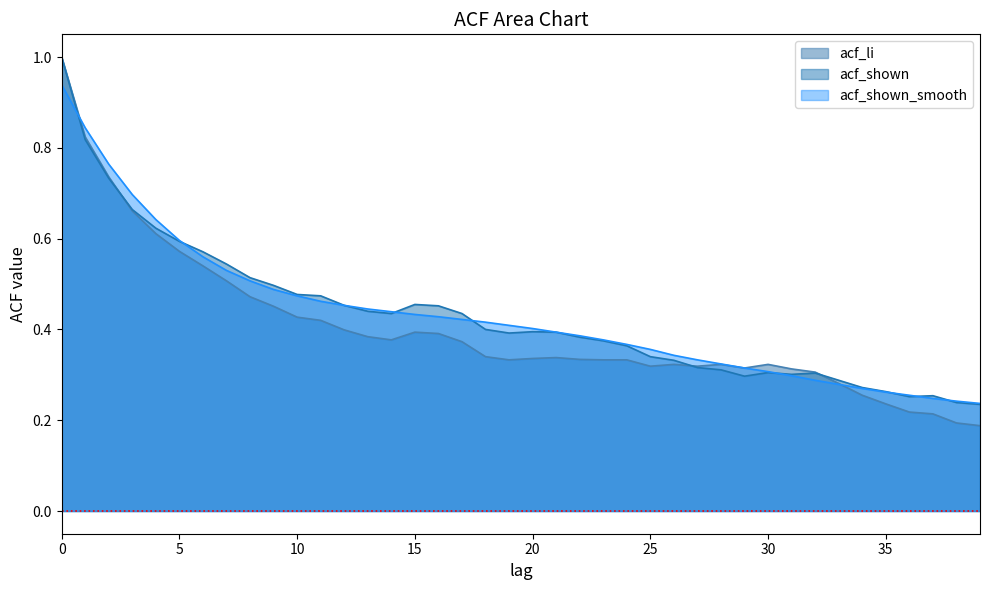

Reading right to left, list all the values displayed in this chart.

acf_li: 39=0.2	38=0.2	37=0.2	36=0.2	35=0.2	34=0.3	33=0.3	32=0.3	31=0.3	30=0.3	29=0.3	28=0.3	27=0.3	26=0.3	25=0.3	24=0.3	23=0.3	22=0.3	21=0.3	20=0.3	19=0.3	18=0.3	17=0.4	16=0.4	15=0.4	14=0.4	13=0.4	12=0.4	11=0.4	10=0.4	9=0.5	8=0.5	7=0.5	6=0.5	5=0.6	4=0.6	3=0.7	2=0.7	1=0.8	0=1.0
acf_shown: 39=0.2	38=0.2	37=0.3	36=0.3	35=0.3	34=0.3	33=0.3	32=0.3	31=0.3	30=0.3	29=0.3	28=0.3	27=0.3	26=0.3	25=0.3	24=0.4	23=0.4	22=0.4	21=0.4	20=0.4	19=0.4	18=0.4	17=0.4	16=0.5	15=0.5	14=0.4	13=0.4	12=0.5	11=0.5	10=0.5	9=0.5	8=0.5	7=0.5	6=0.6	5=0.6	4=0.6	3=0.7	2=0.7	1=0.8	0=1.0
acf_shown_smooth: 39=0.2	38=0.2	37=0.2	36=0.3	35=0.3	34=0.3	33=0.3	32=0.3	31=0.3	30=0.3	29=0.3	28=0.3	27=0.3	26=0.3	25=0.4	24=0.4	23=0.4	22=0.4	21=0.4	20=0.4	19=0.4	18=0.4	17=0.4	16=0.4	15=0.4	14=0.4	13=0.4	12=0.5	11=0.5	10=0.5	9=0.5	8=0.5	7=0.5	6=0.6	5=0.6	4=0.6	3=0.7	2=0.8	1=0.8	0=0.9